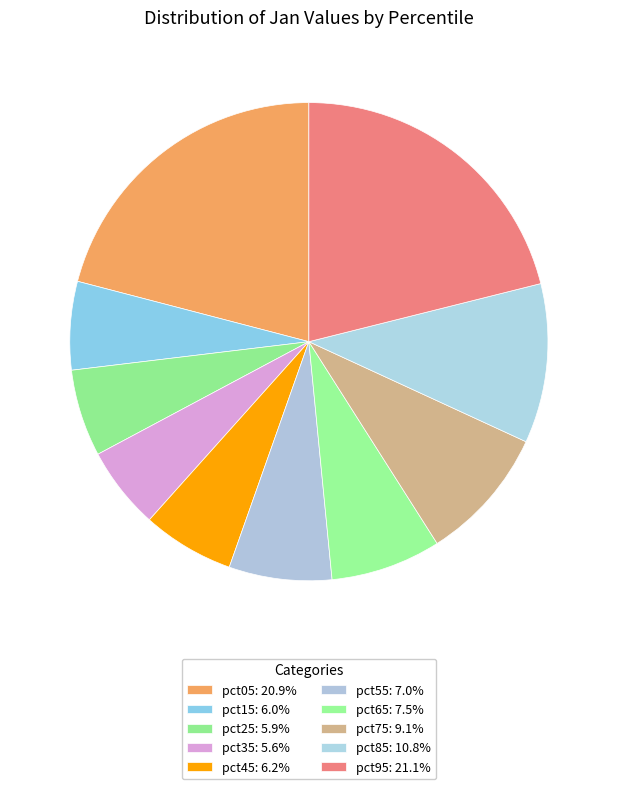

Count the number of slices in the pie.

10